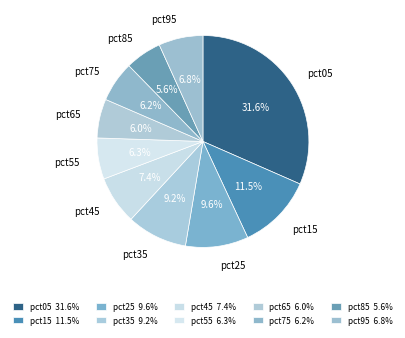

Is there any slice that represents more than half of the pie?

No